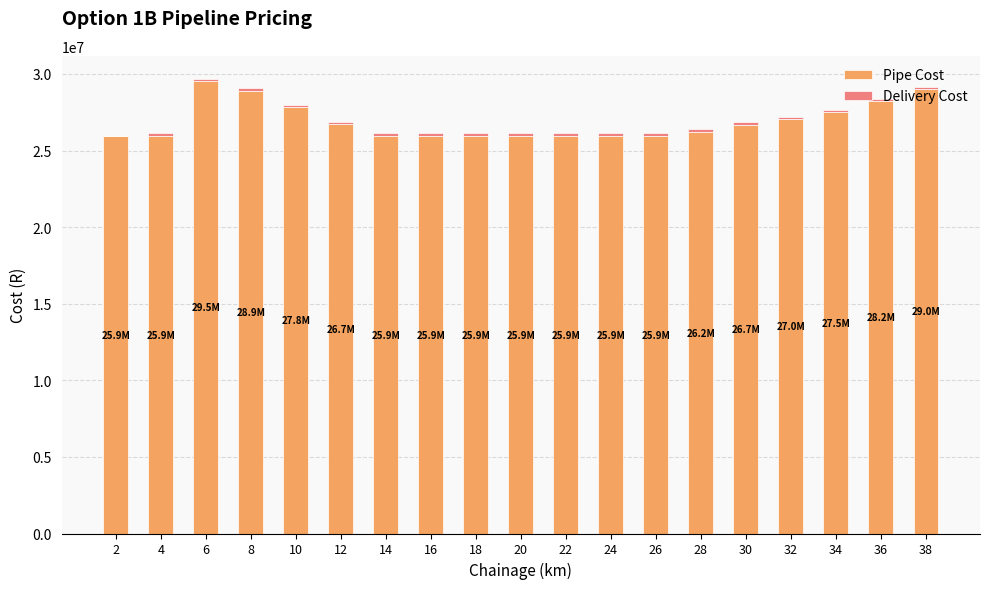

What is the sum of all Pipe Cost values?

511119977.3